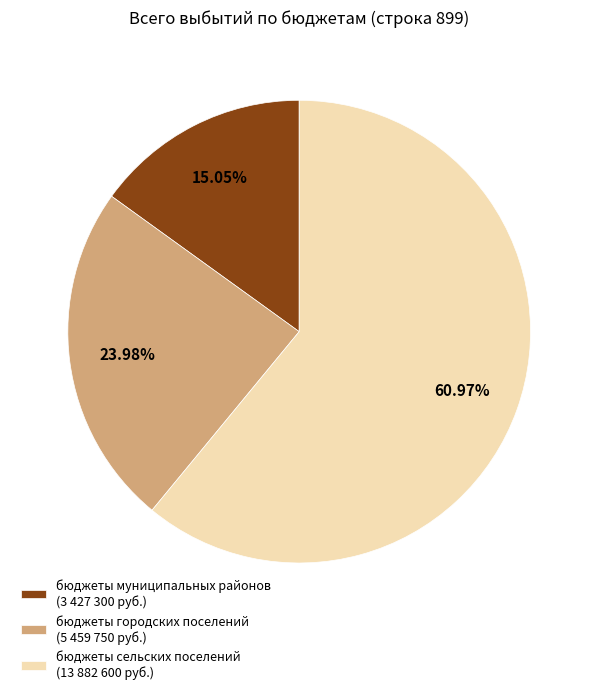

Which category has the biggest portion of the pie?

бюджеты сельских поселений